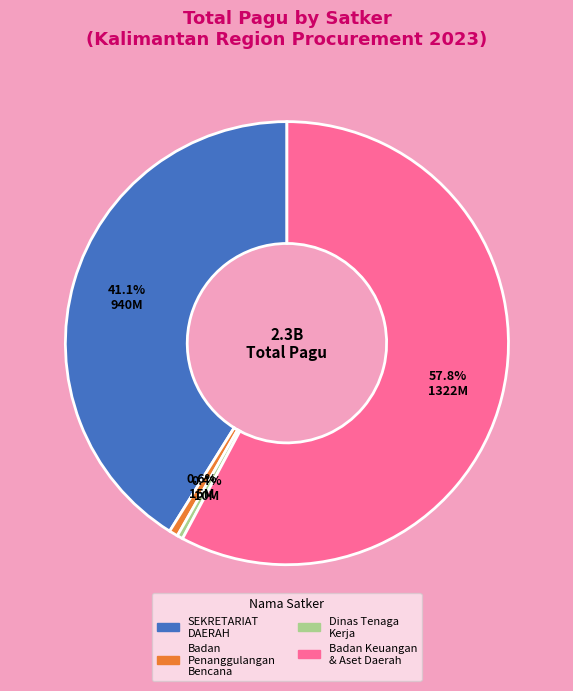

Is there a majority slice in this chart?

Yes